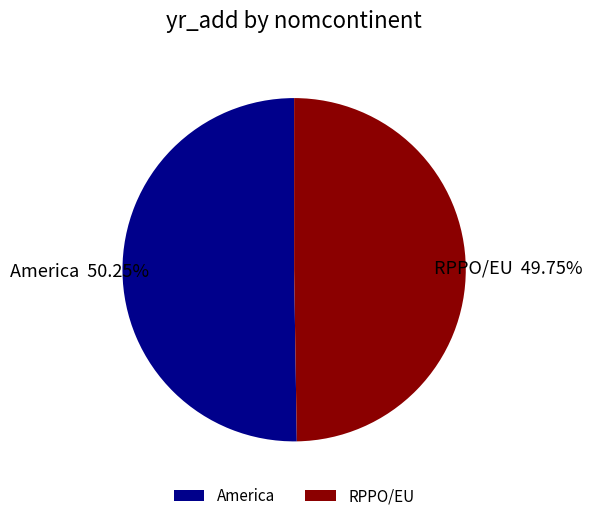

Is there any slice that represents more than half of the pie?

Yes